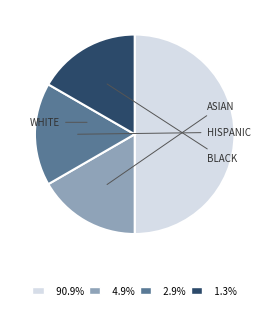

To the nearest percent, what is the average slice percentage?

25%